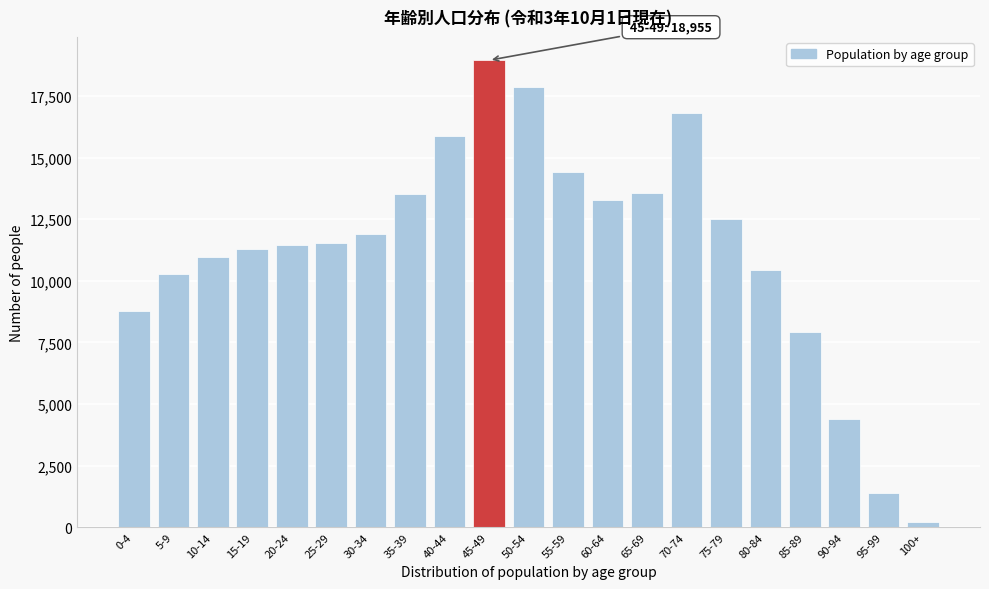

What is the difference between the maximum and minimum values?

18735